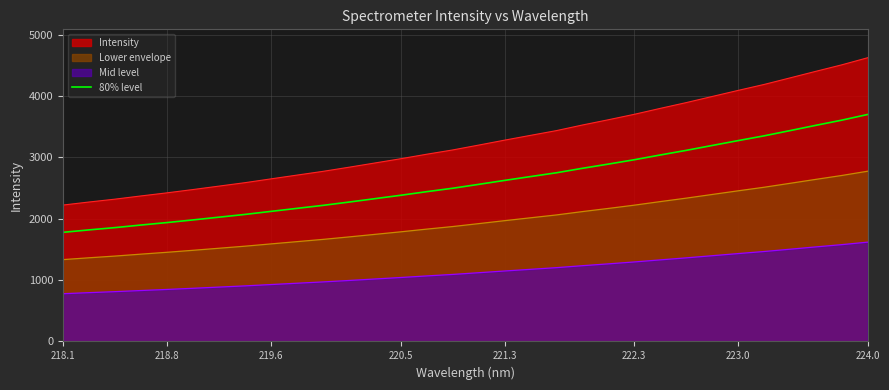

True or false: Mid level and Intensity cross at least once.

False